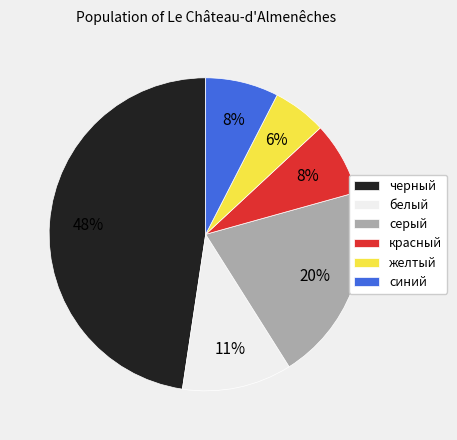

Does красный represent more than half of the total?

No